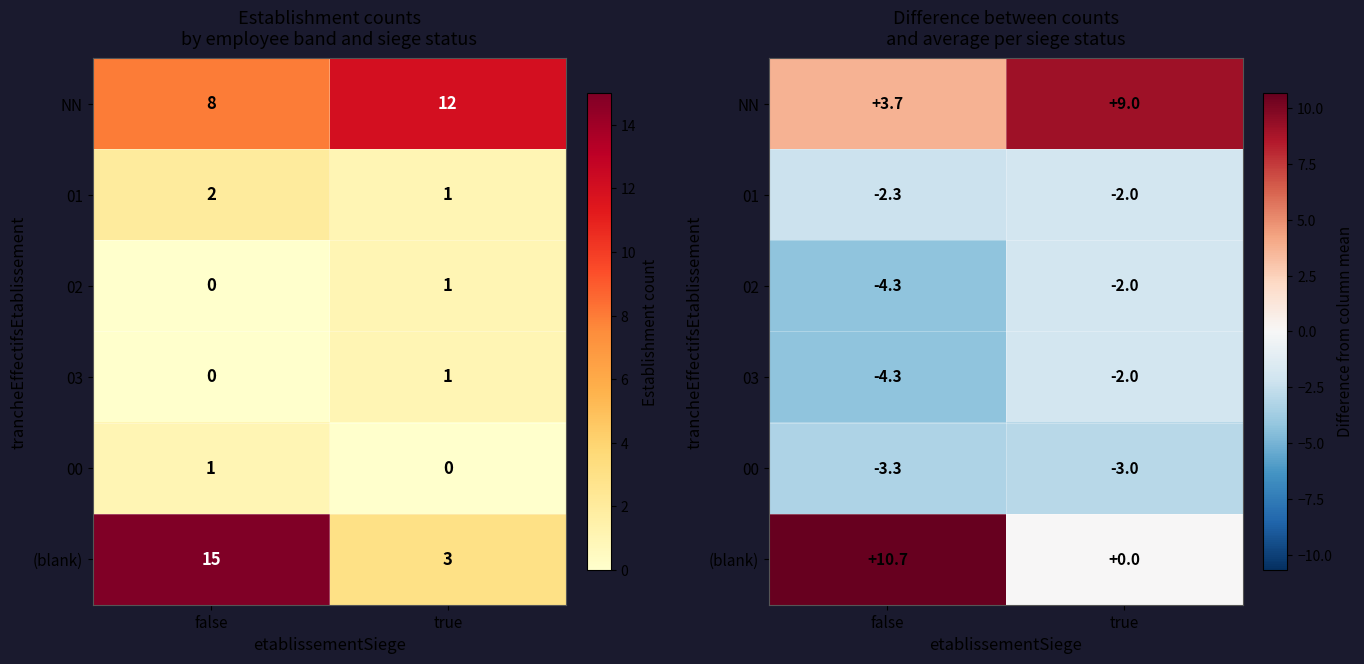

What is the difference between the highest and lowest values at true?

12.0